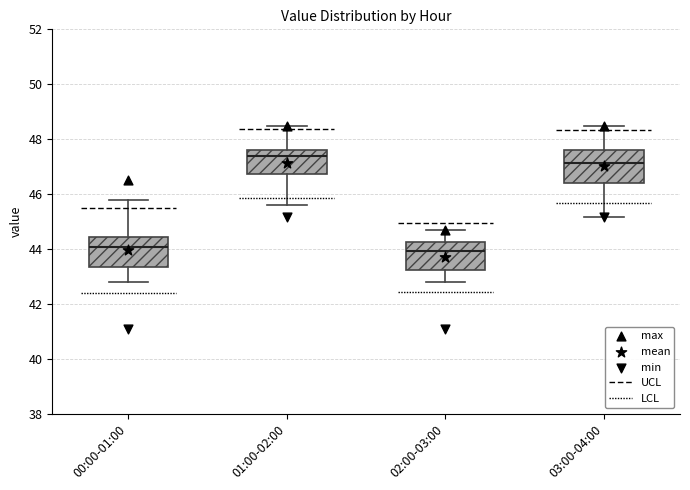

Reading left to right, transcribe this box plot: for each box, give where its median line is, the range the box spans, and where its two whiskers end, as read against the y-axis. The values are not printed on the chart, so give them approximately, as read against the axis.

00:00-01:00: median 44.0, box 43.4 to 44.4, whiskers 42.8 to 45.8
01:00-02:00: median 47.4, box 46.8 to 47.6, whiskers 45.6 to 48.4
02:00-03:00: median 44.0, box 43.2 to 44.2, whiskers 42.8 to 44.8
03:00-04:00: median 47.2, box 46.4 to 47.6, whiskers 45.2 to 48.4